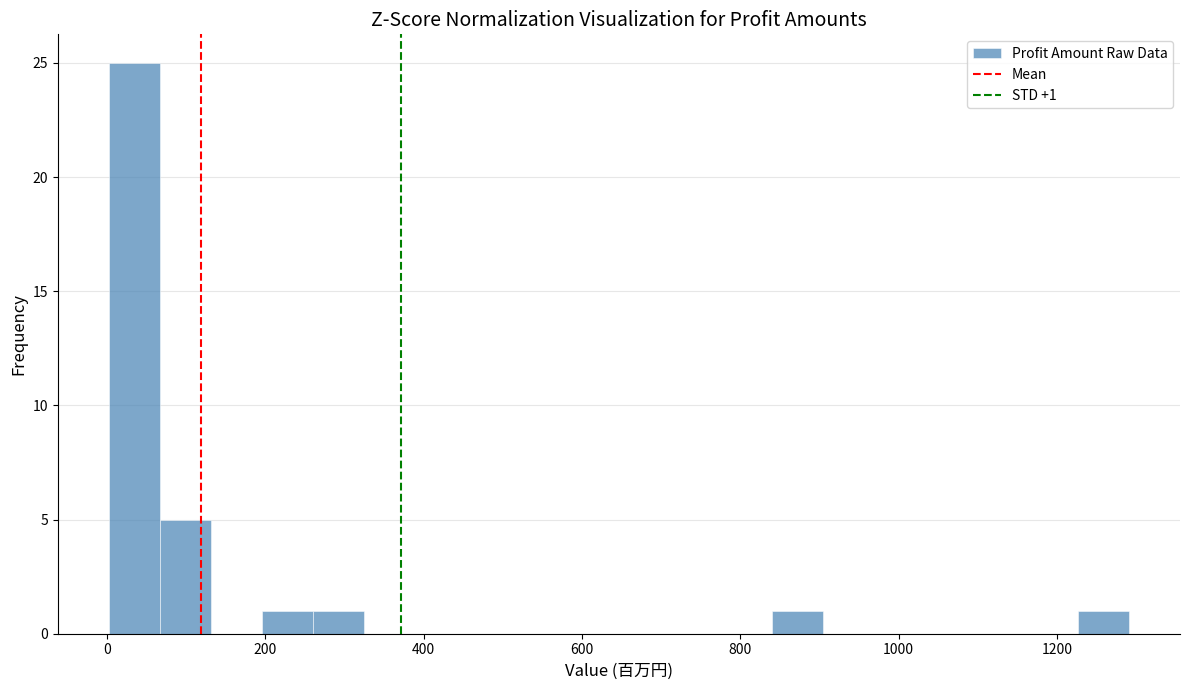

Around what value on the x-axis is the tallest bar? Give the approximate position of its centre, as read against the axis.

40